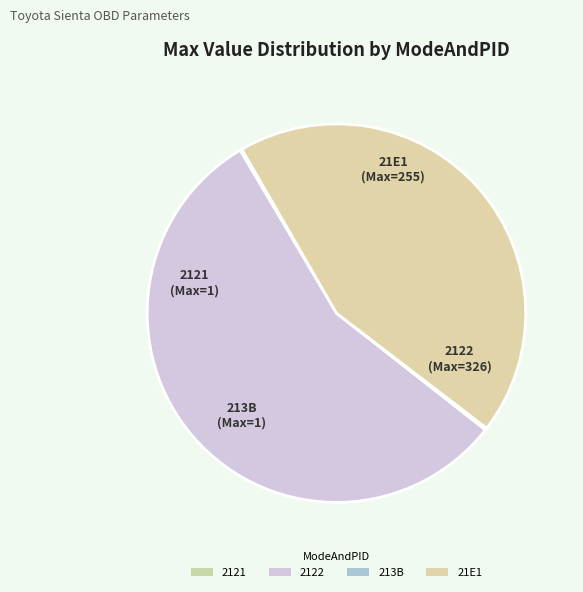

Count the number of slices in the pie.

4